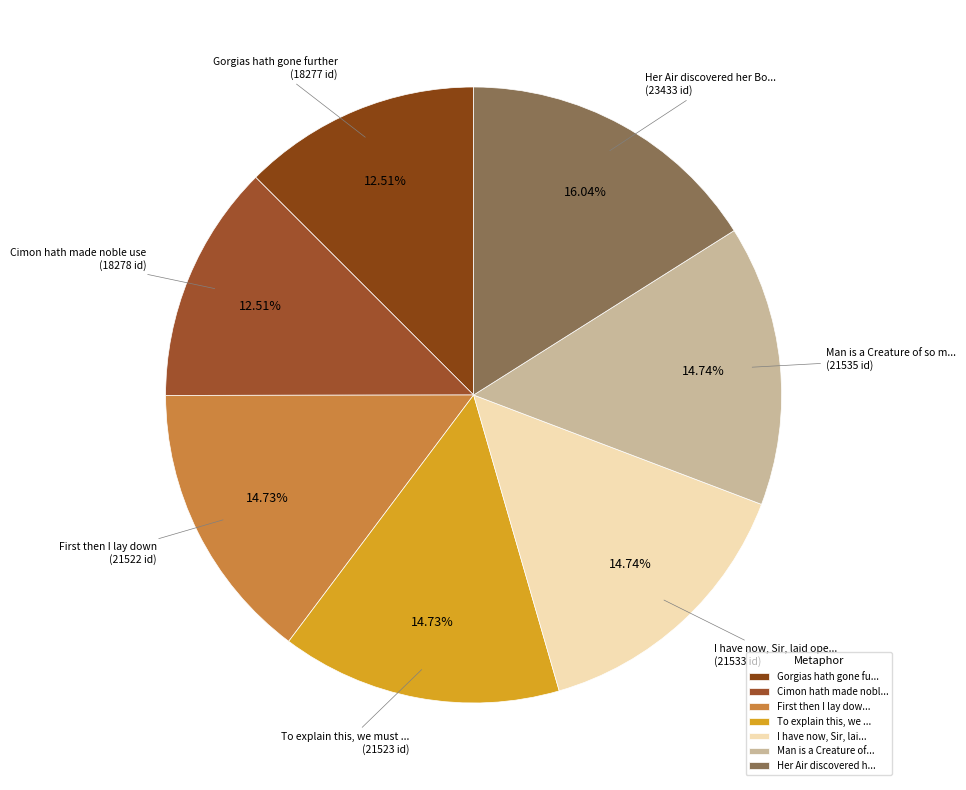

Count the number of slices in the pie.

7